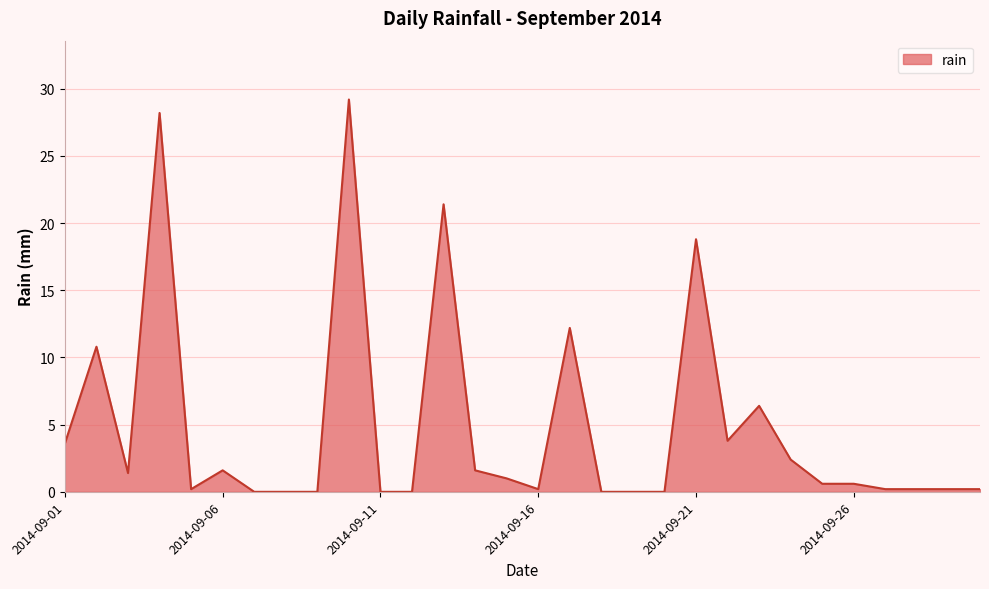

What is the difference between the maximum and minimum values?

29.2